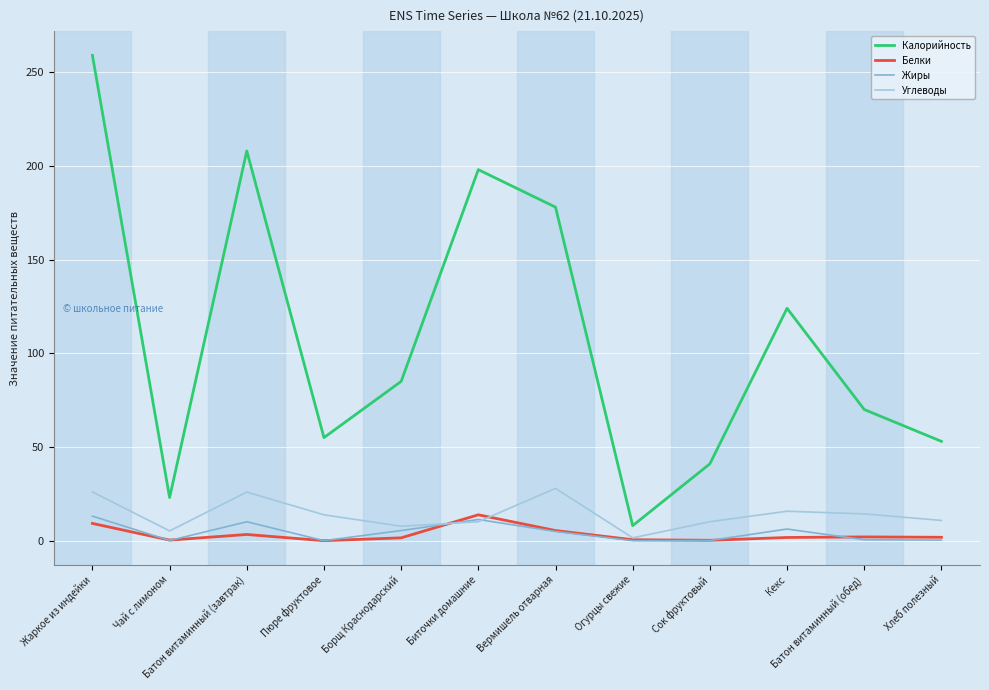

Is it true that Углеводы equals 26.0 at Жаркое из индейки?

True